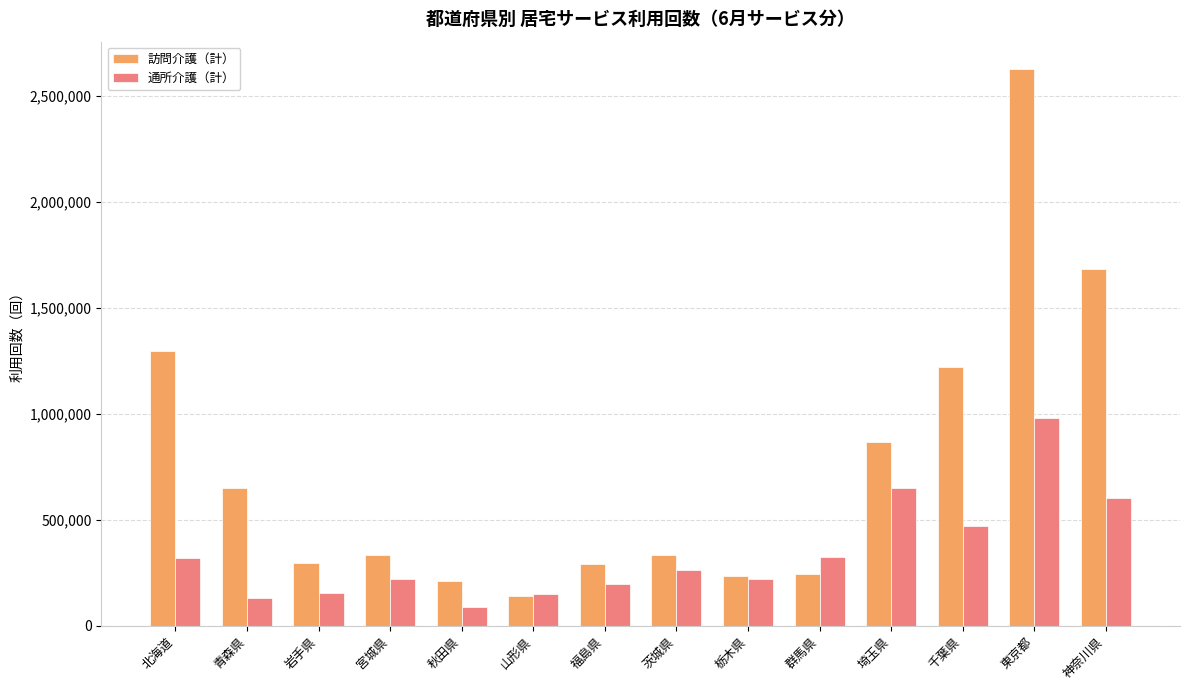

How many series are shown in this chart?

2